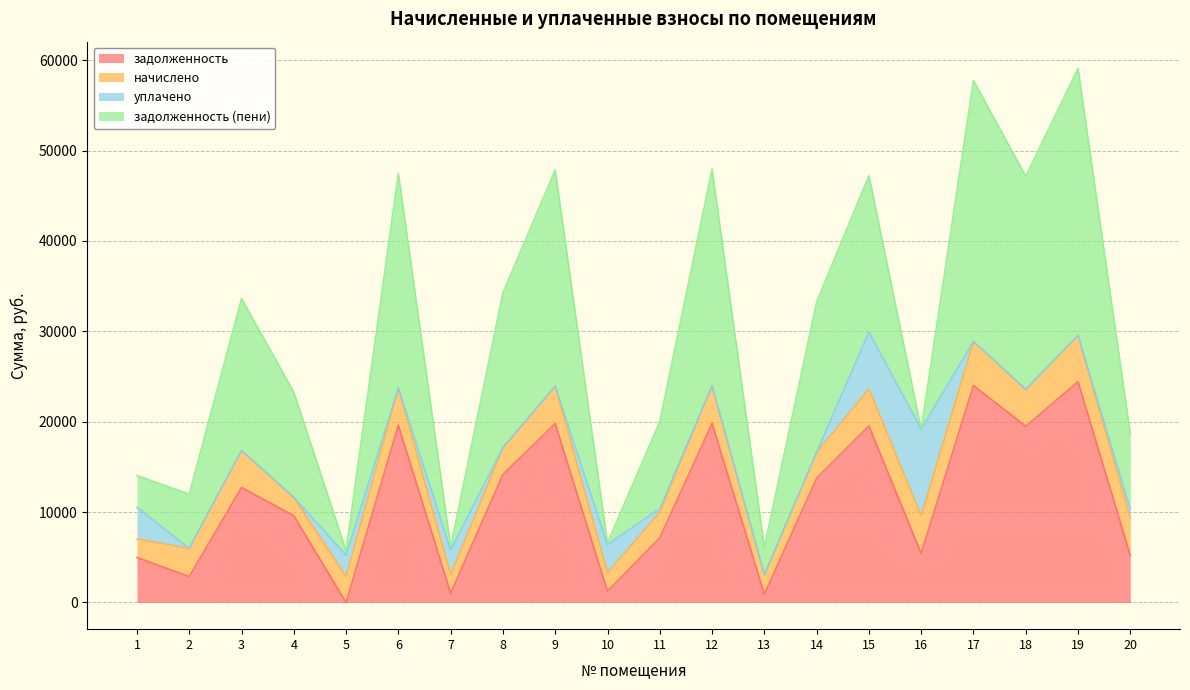

The задолженность series shows 10798.1 at 19. True or false?

False